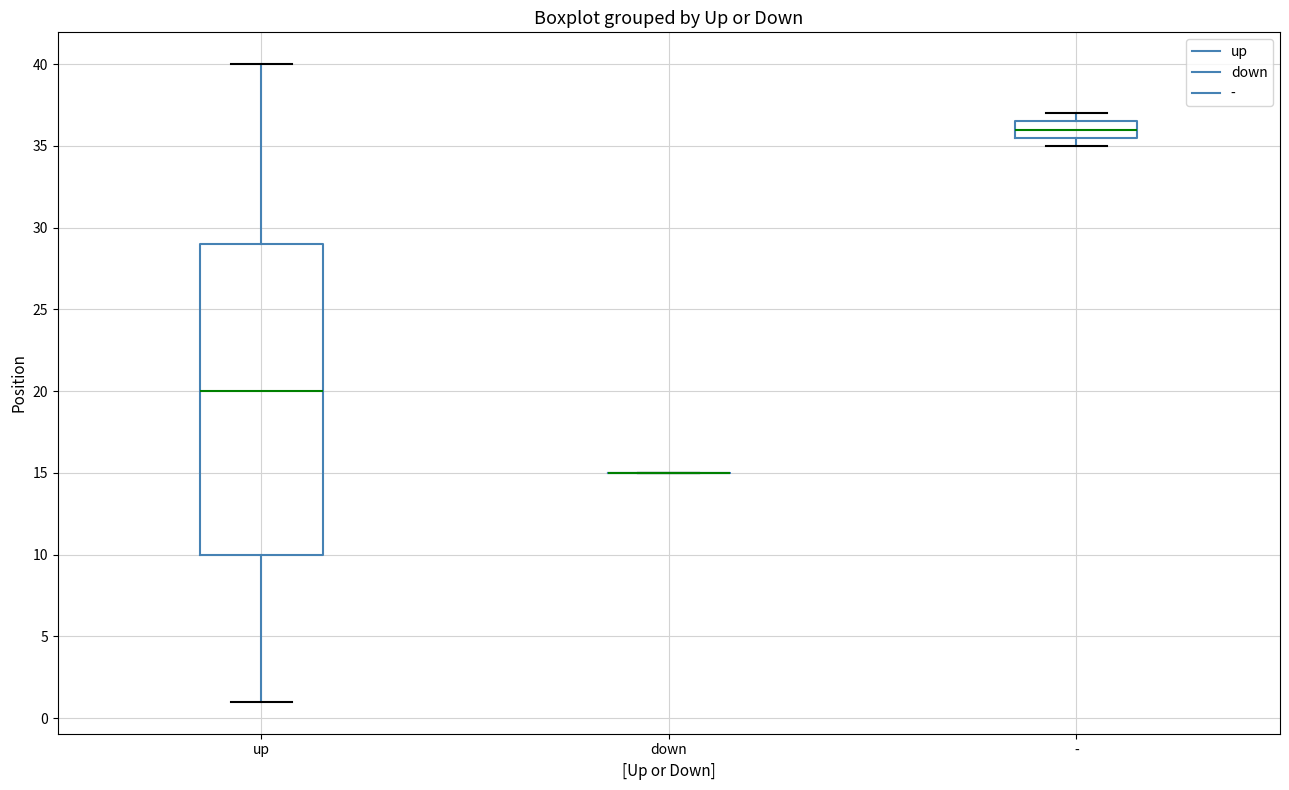

Reading left to right, read every box against the y-axis: the position of its median line, the range the box covers, and the ends of its whiskers. The values are not printed on the chart, so give them approximately, as read against the axis.

up: median 20.0, box 10.0 to 29.0, whiskers 1.0 to 40.0
down: box collapsed to a line at 15.0, whiskers 15.0 to 15.0
-: median 36.0, box 35.5 to 36.5, whiskers 35.0 to 37.0